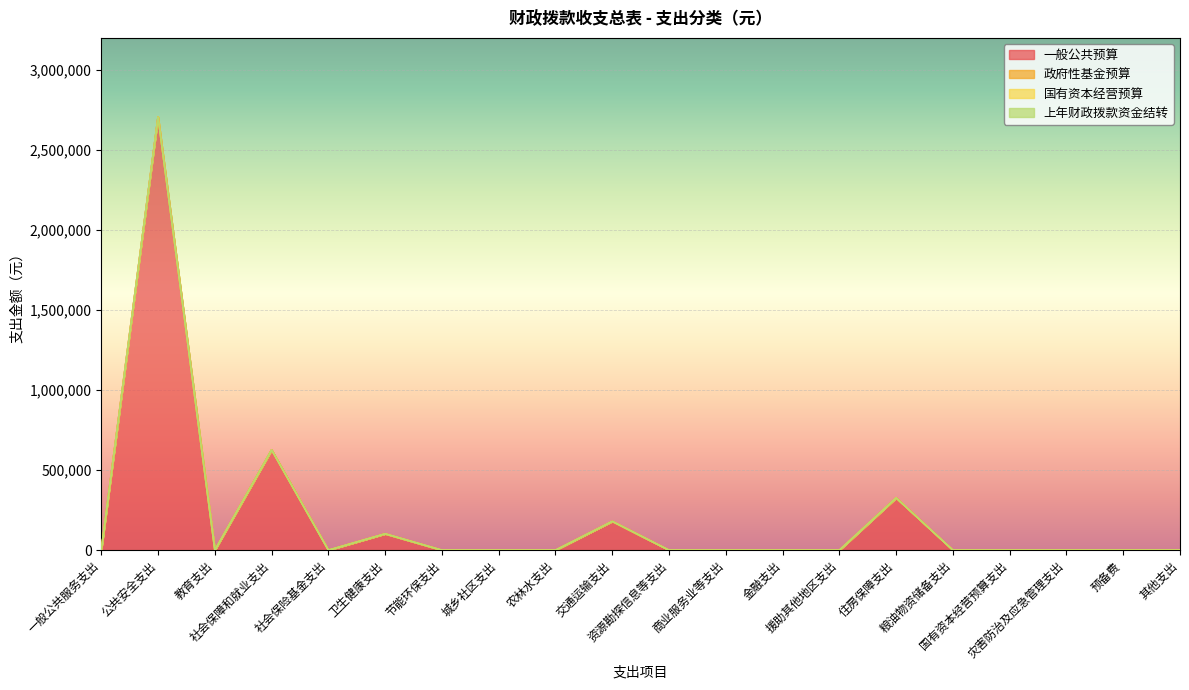

Reading right to left, transcribe all the data shown in this chart.

一般公共预算: 其他支出=0	预备费=0	灾害防治及应急管理支出=0	国有资本经营预算支出=0	粮油物资储备支出=0	住房保障支出=326256	援助其他地区支出=0	金融支出=0	商业服务业等支出=0	资源勘探信息等支出=0	交通运输支出=180000	农林水支出=0	城乡社区支出=0	节能环保支出=0	卫生健康支出=102228	社会保险基金支出=0	社会保障和就业支出=626220	教育支出=0	公共安全支出=2706250	一般公共服务支出=0
政府性基金预算: 其他支出=0	预备费=0	灾害防治及应急管理支出=0	国有资本经营预算支出=0	粮油物资储备支出=0	住房保障支出=0	援助其他地区支出=0	金融支出=0	商业服务业等支出=0	资源勘探信息等支出=0	交通运输支出=0	农林水支出=0	城乡社区支出=0	节能环保支出=0	卫生健康支出=0	社会保险基金支出=0	社会保障和就业支出=0	教育支出=0	公共安全支出=0	一般公共服务支出=0
国有资本经营预算: 其他支出=0	预备费=0	灾害防治及应急管理支出=0	国有资本经营预算支出=0	粮油物资储备支出=0	住房保障支出=0	援助其他地区支出=0	金融支出=0	商业服务业等支出=0	资源勘探信息等支出=0	交通运输支出=0	农林水支出=0	城乡社区支出=0	节能环保支出=0	卫生健康支出=0	社会保险基金支出=0	社会保障和就业支出=0	教育支出=0	公共安全支出=0	一般公共服务支出=0
上年财政拨款资金结转: 其他支出=0	预备费=0	灾害防治及应急管理支出=0	国有资本经营预算支出=0	粮油物资储备支出=0	住房保障支出=0	援助其他地区支出=0	金融支出=0	商业服务业等支出=0	资源勘探信息等支出=0	交通运输支出=0	农林水支出=0	城乡社区支出=0	节能环保支出=0	卫生健康支出=0	社会保险基金支出=0	社会保障和就业支出=0	教育支出=0	公共安全支出=0	一般公共服务支出=0